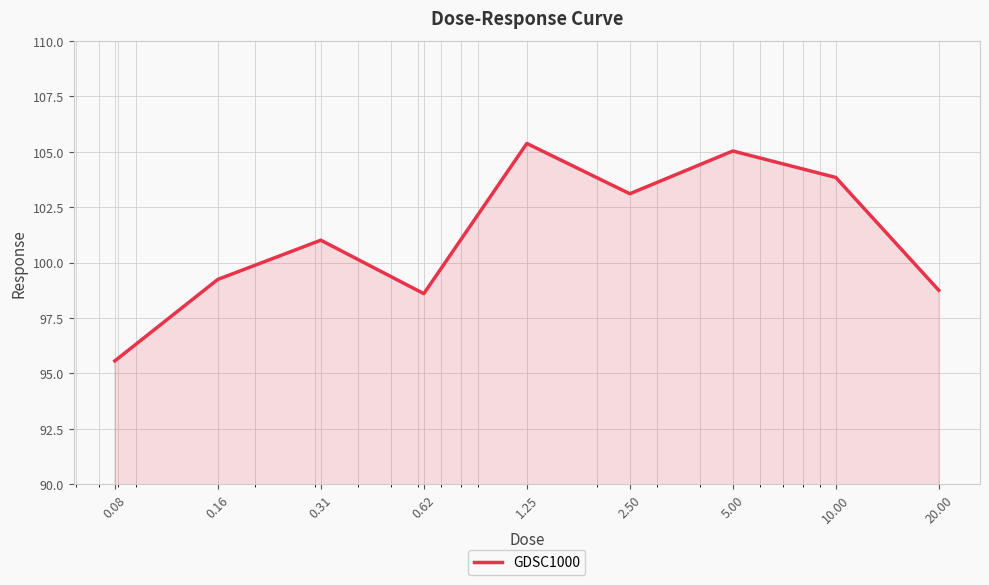

What is the difference between the maximum and minimum values?

9.8